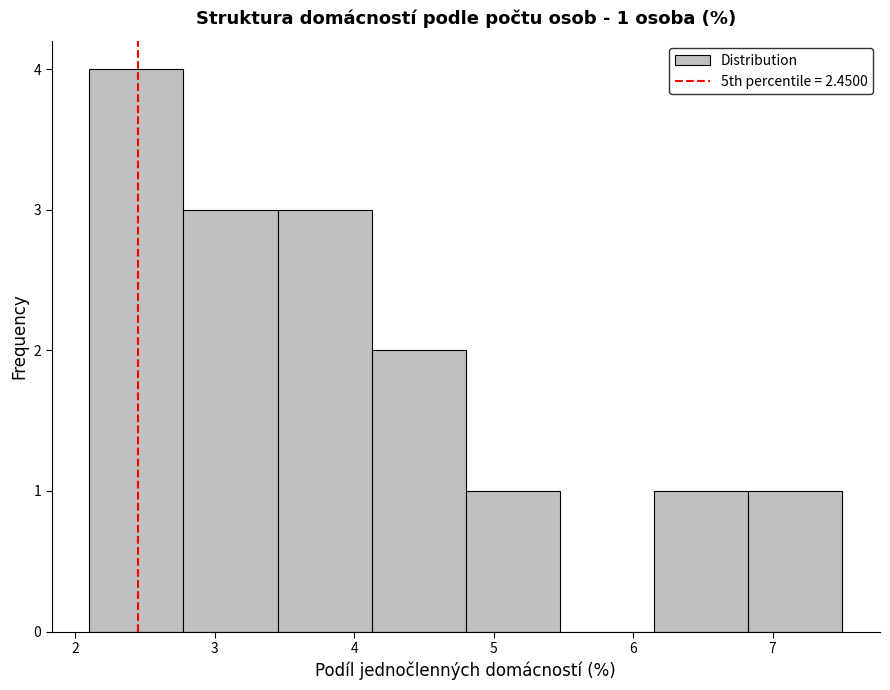

Which range on the x-axis has the tallest bar?

2.1 to 2.8